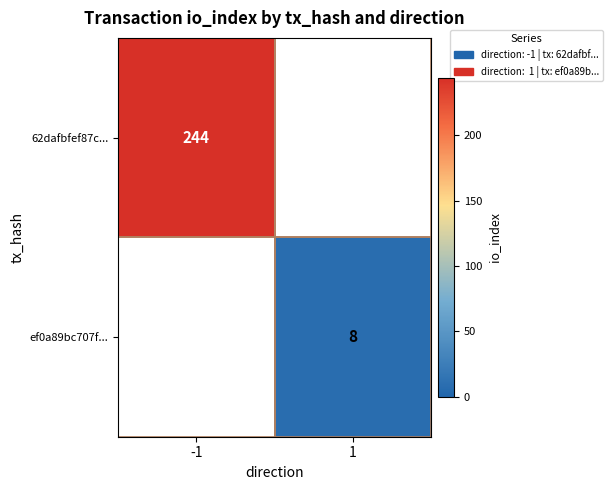

True or false: ef0a89bc707f... has a value of 11 at 1.

False